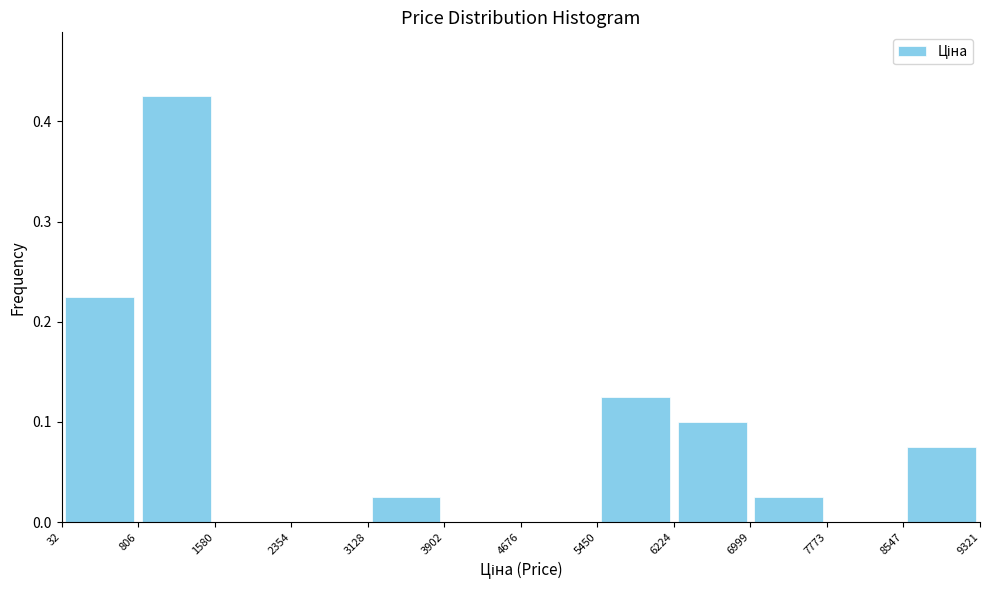

Reading left to right, transcribe this chart: for each bar, give the range it covers on the x-axis and its height. The values are not printed on the chart, so give them approximately, as read against the axis.

32 to 806: 0.23
806 to 1580: 0.43
1580 to 2354: 0
2354 to 3128: 0
3128 to 3902: 0.03
3902 to 4676: 0
4676 to 5450: 0
5450 to 6224: 0.13
6224 to 6999: 0.10
6999 to 7773: 0.03
7773 to 8547: 0
8547 to 9321: 0.08